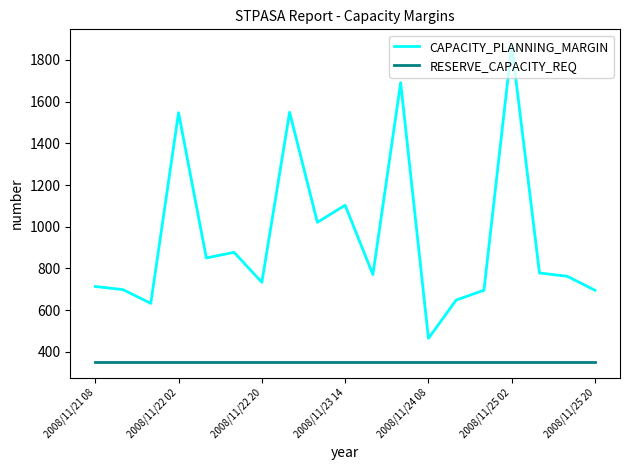

List the series in order of their peak value, lowest first.

RESERVE_CAPACITY_REQ, CAPACITY_PLANNING_MARGIN